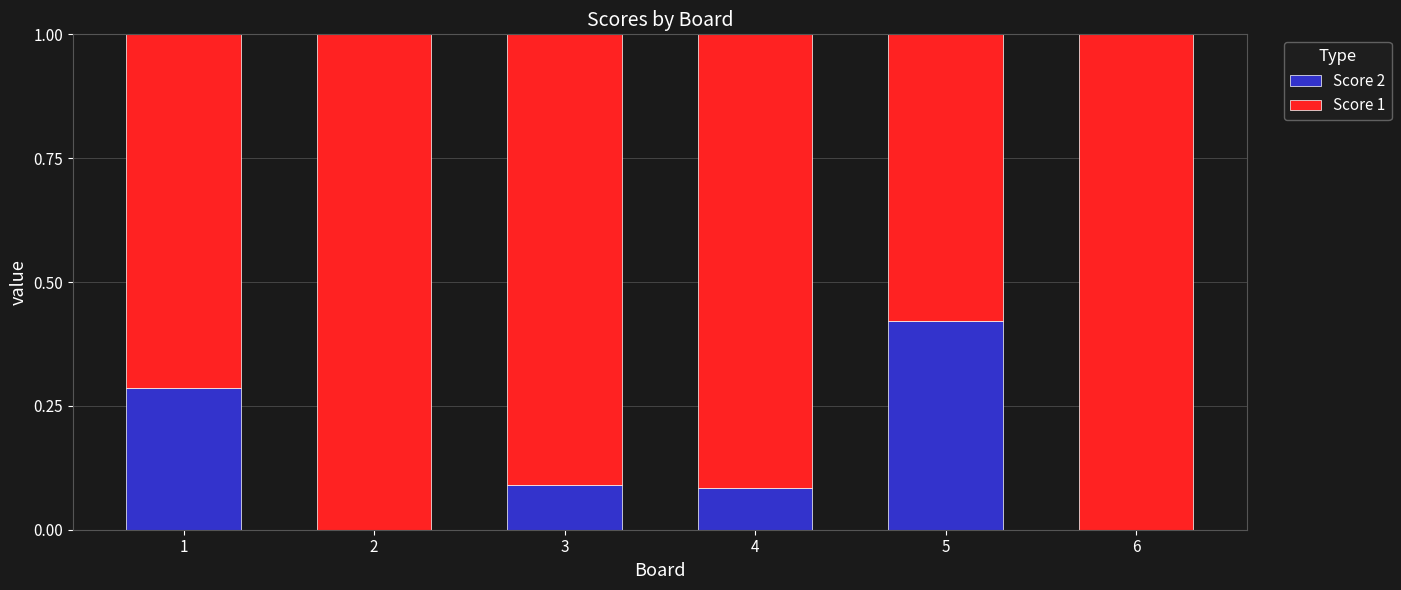

Are the bars horizontal?

No